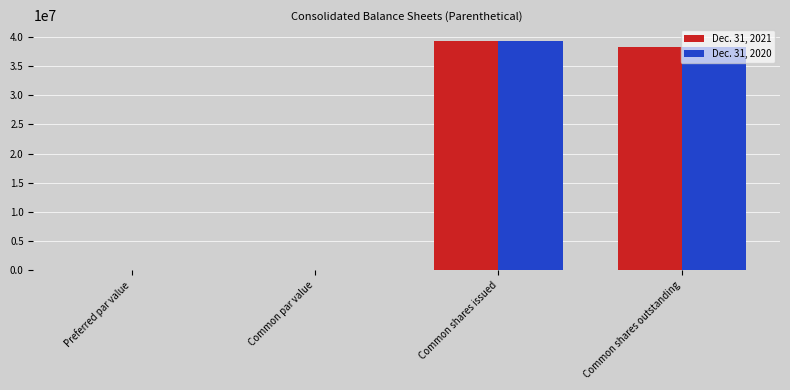

What is the maximum value shown in the chart?

39307093.0